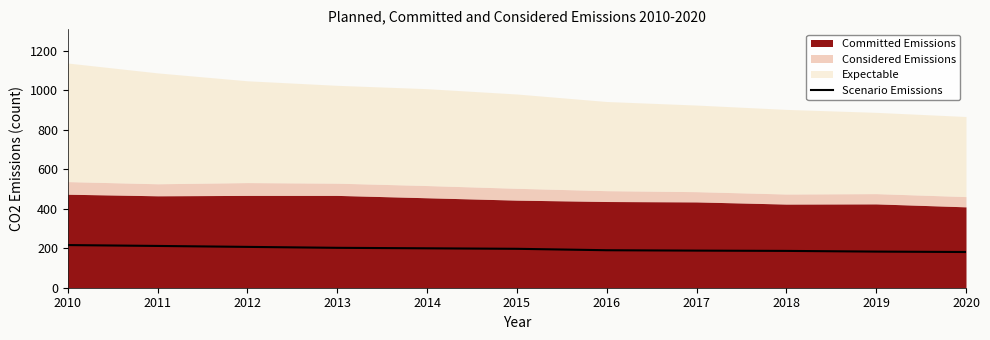

What value does the data have at 2020?

181.0